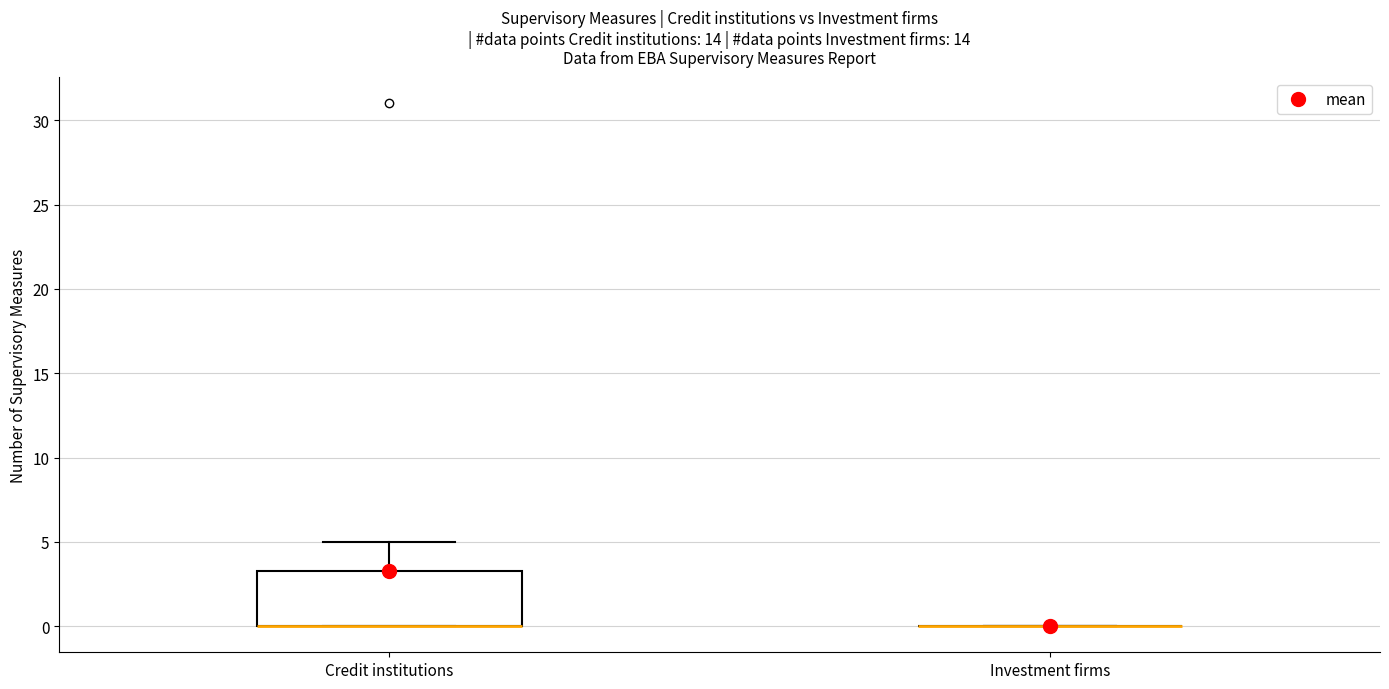

Where is the upper edge of the box for Credit institutions on the y-axis? The values are not printed on the chart, so give them approximately, as read against the axis.

3.5